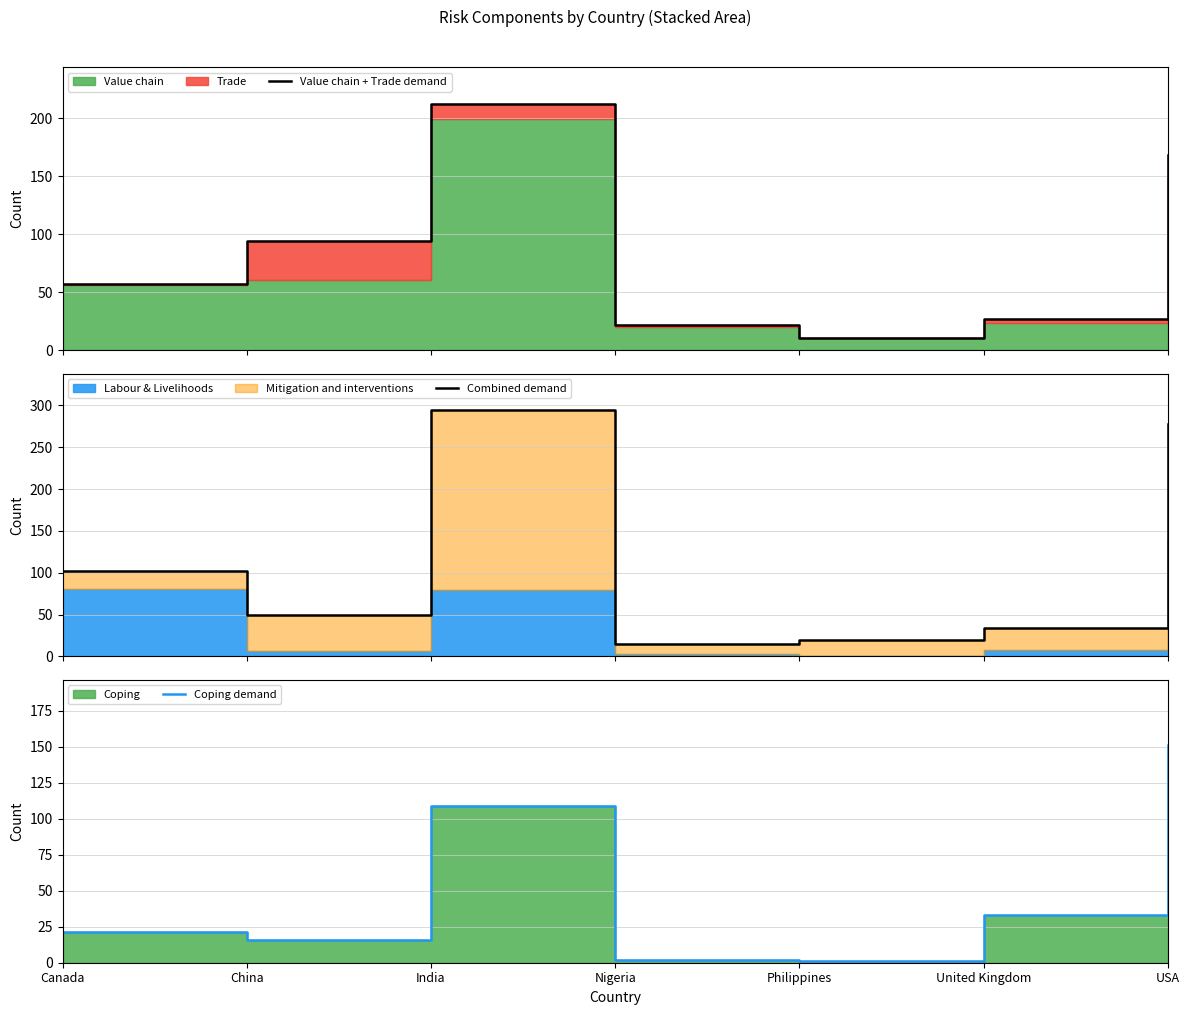

At which category does the chart reach its minimum across all series?

Philippines